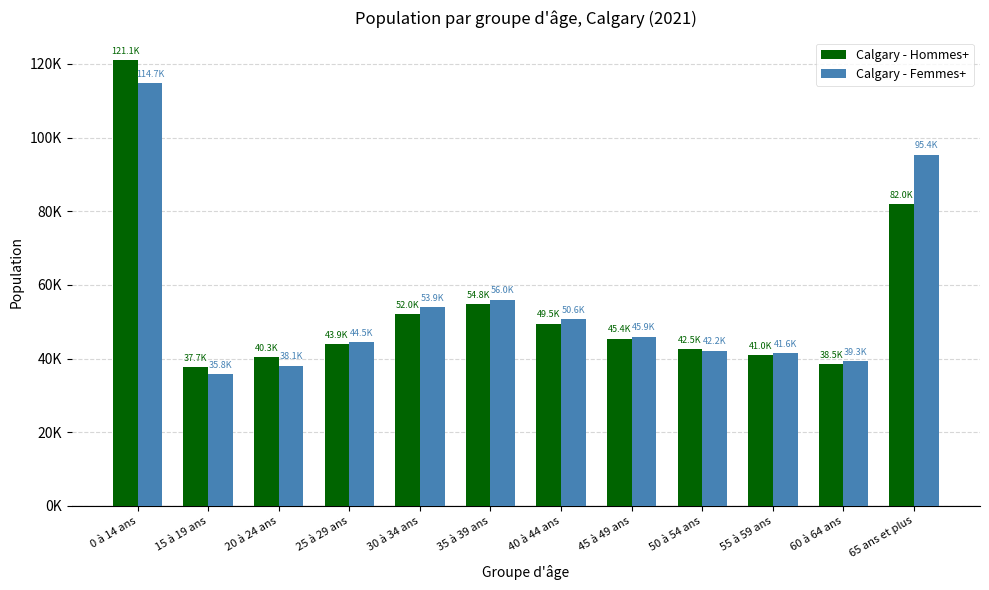

List the series in order of their overall mean, highest first.

Calgary - Femmes+, Calgary - Hommes+